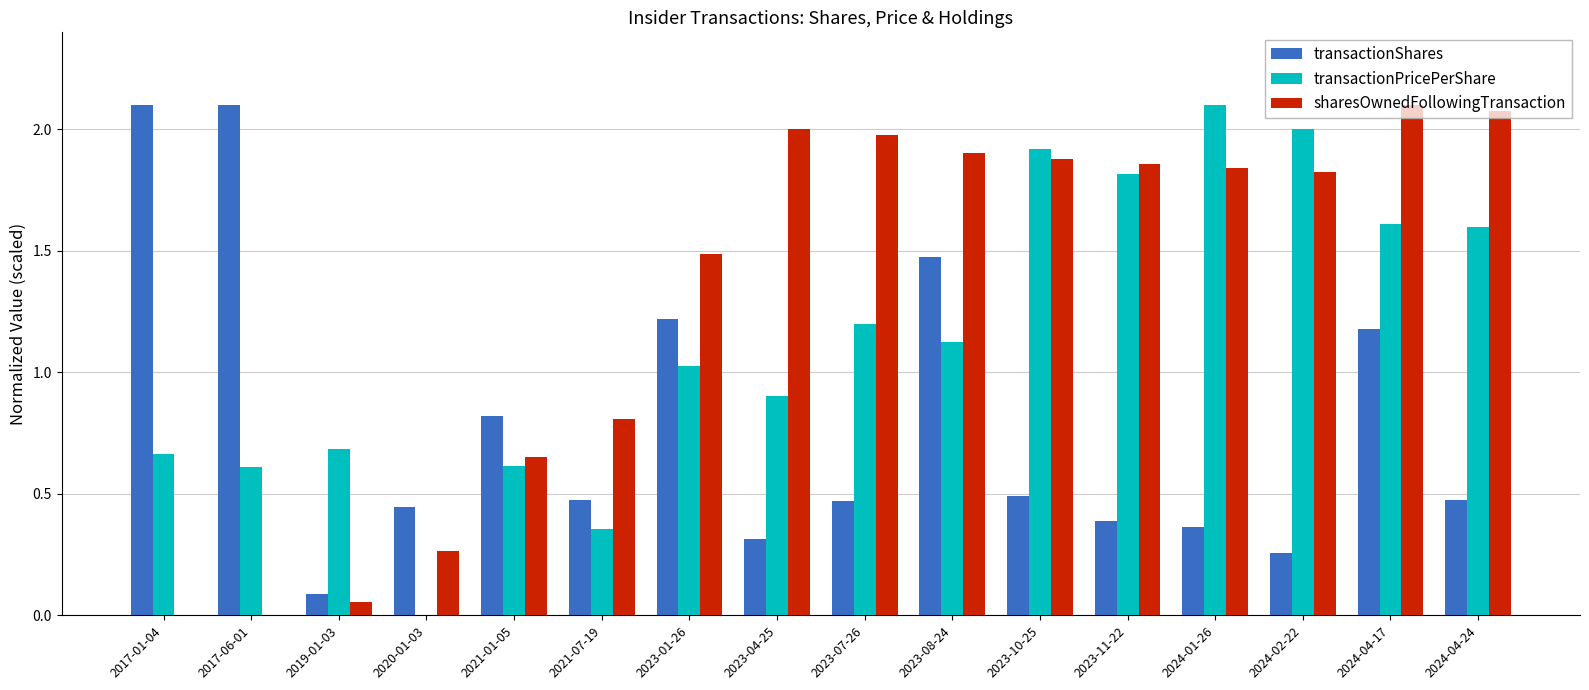

Which category has the highest value in the sharesOwnedFollowingTransaction series?

2024-04-17